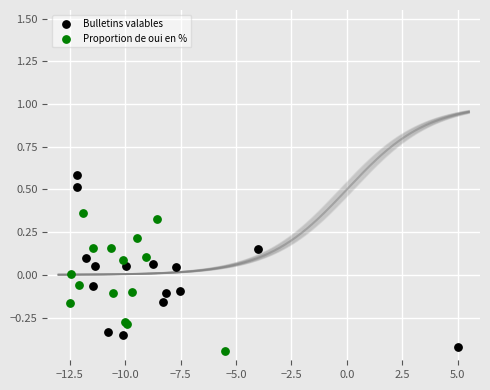

Which series has the largest Y range (max minus min)?

Bulletins valables